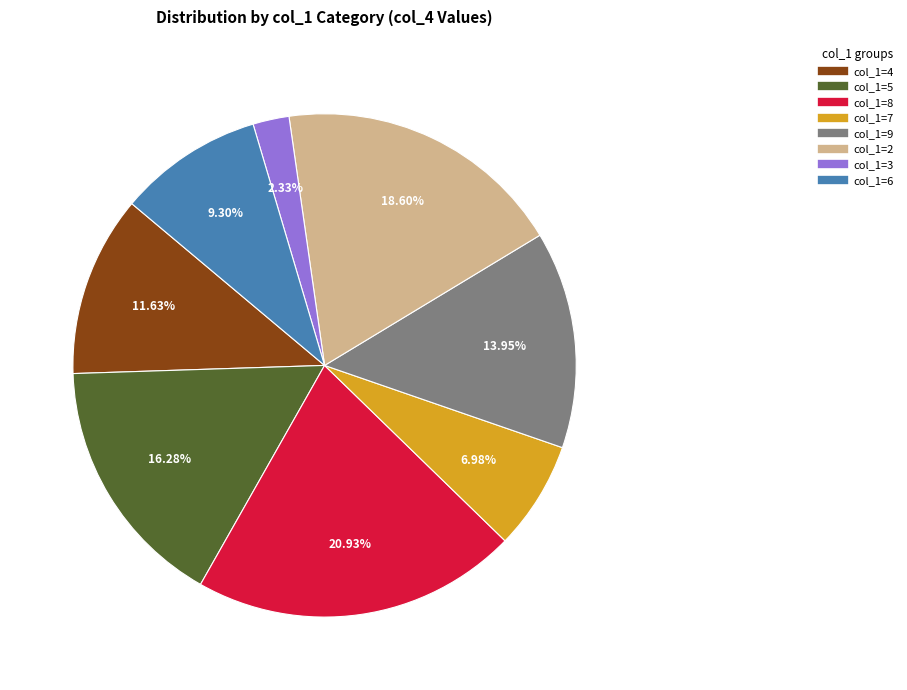

Does any single category account for the majority?

No